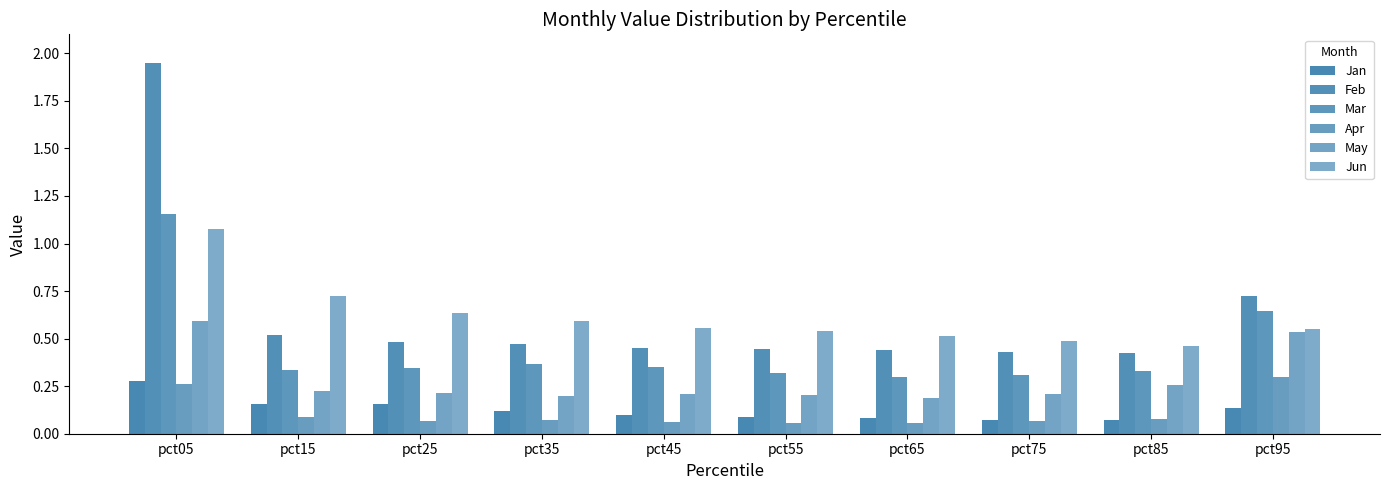

Between pct75 and pct95, which series saw the biggest shift?

Mar